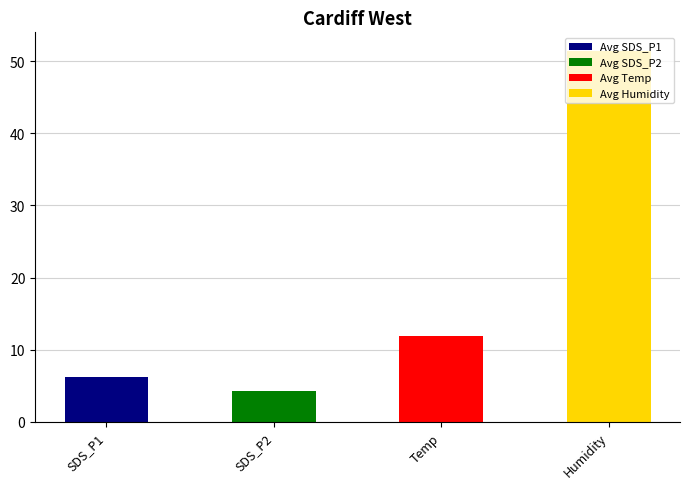

At which label is the value closest to 27?

Temp